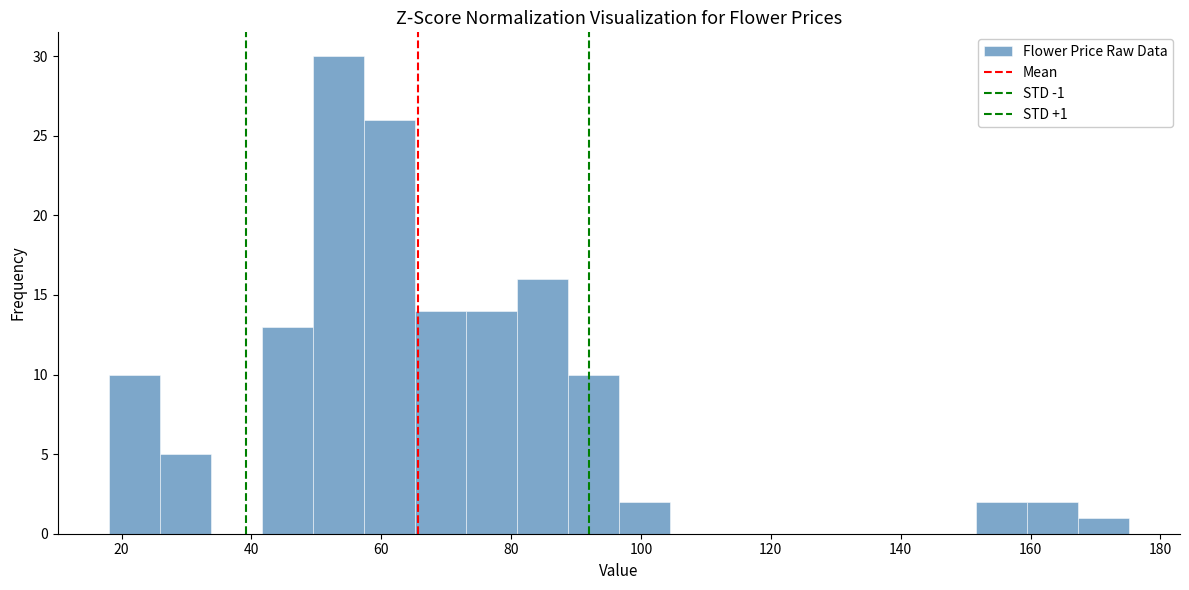

Read against the x-axis, roughly where is the centre of the tallest bar?

54